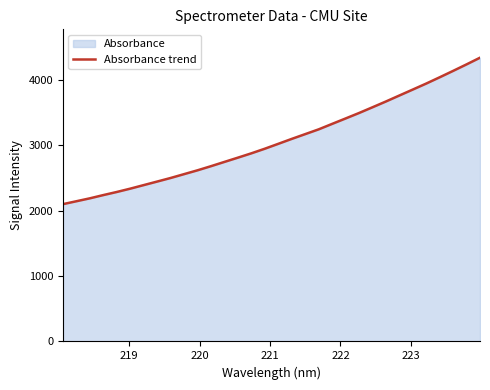

What is the difference between the maximum and minimum values?

2239.7